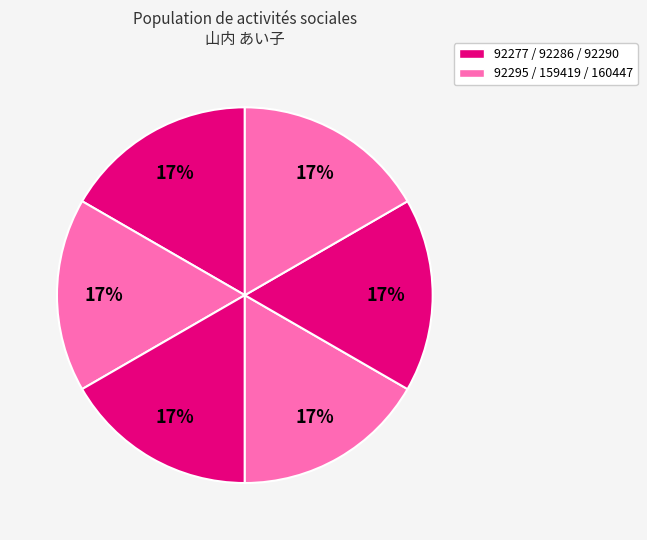

Which slice is the largest?

160447